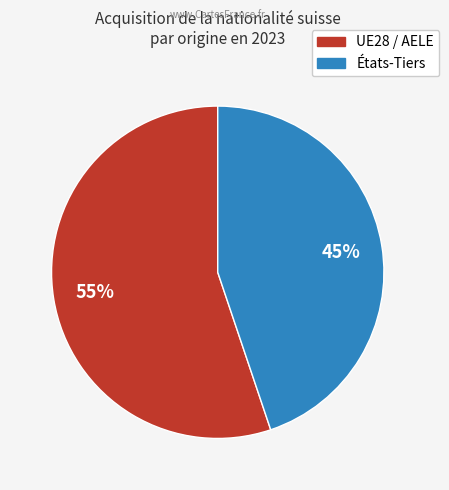

To the nearest percent, what is the difference between the États-Tiers and UE28 / AELE slice percentages?

10%